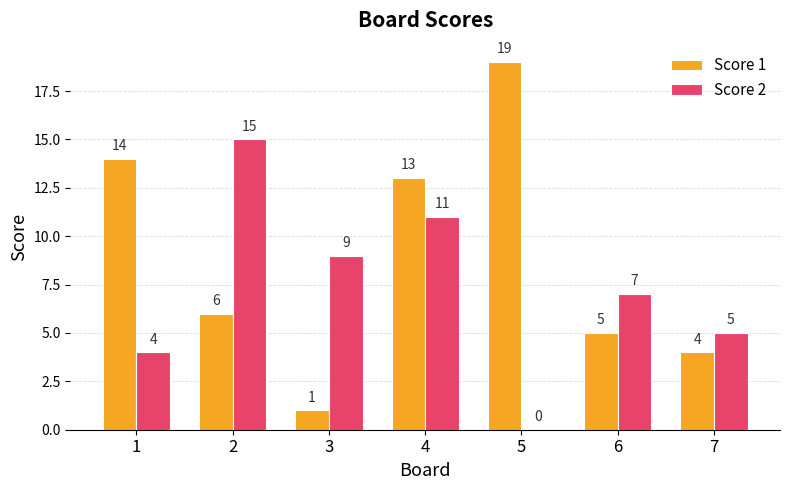

Which series changed the most between 2 and 4?

Score 1